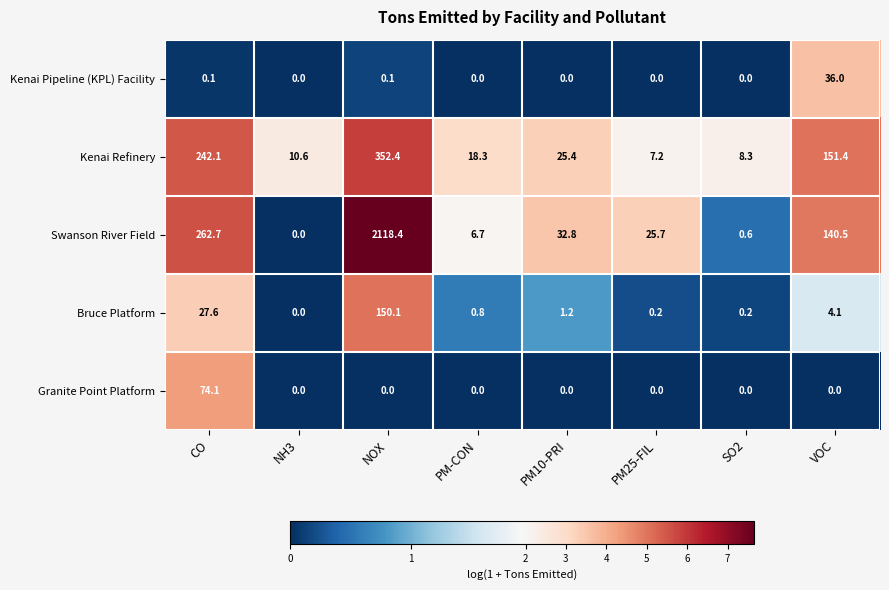

Which series has the widest spread of values?

Swanson River Field